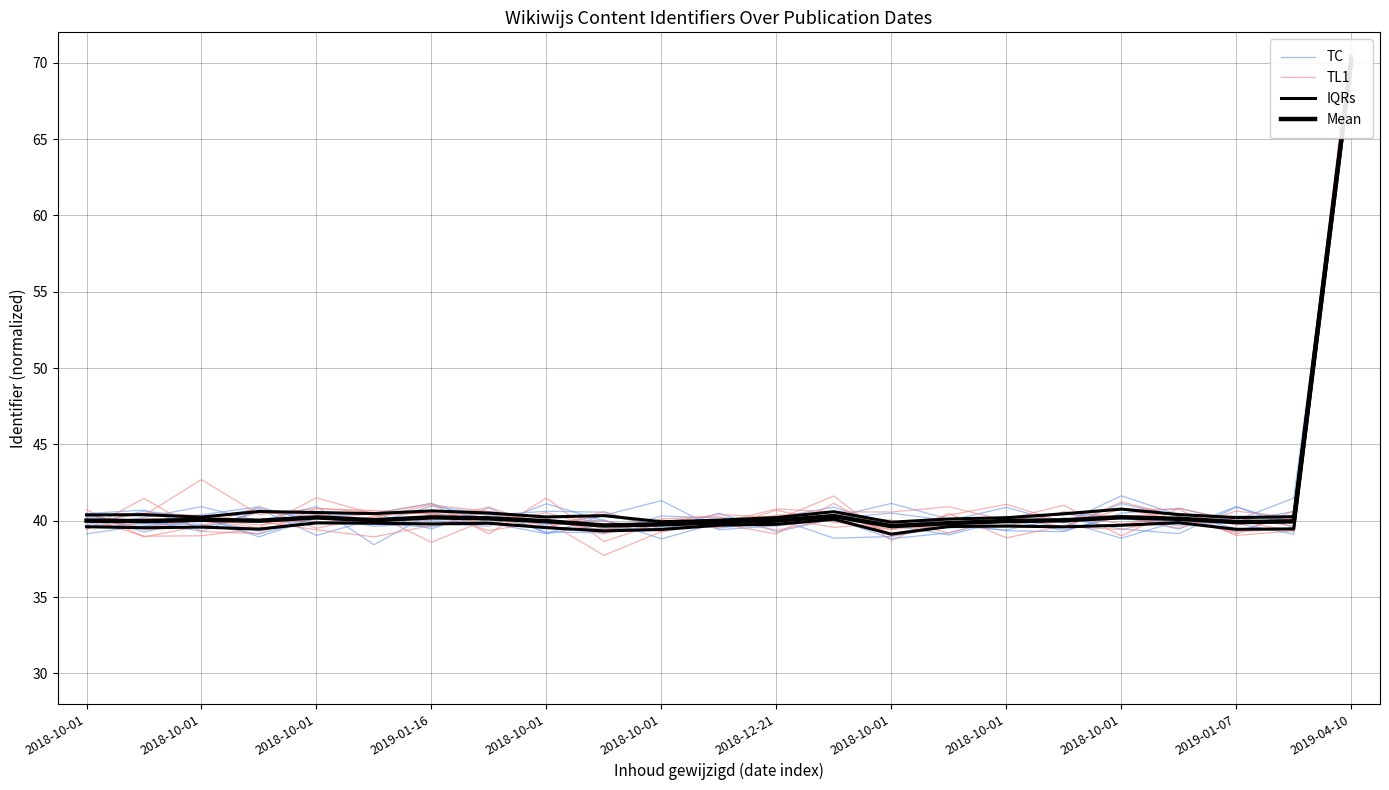

True or false: Mean has more than 0 interior local peaks.

True